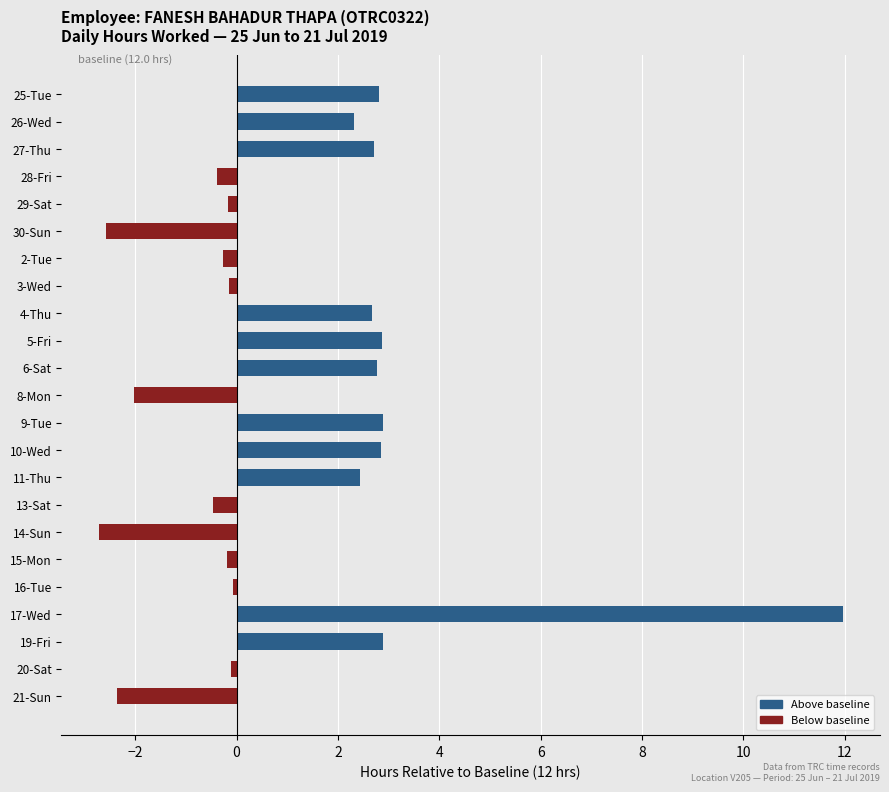

What is the average value?

1.2